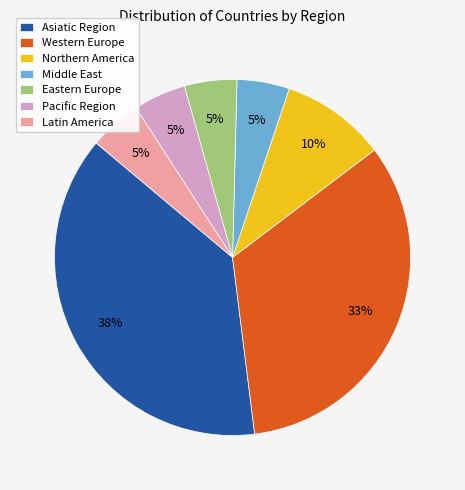

Count the number of slices in the pie.

7